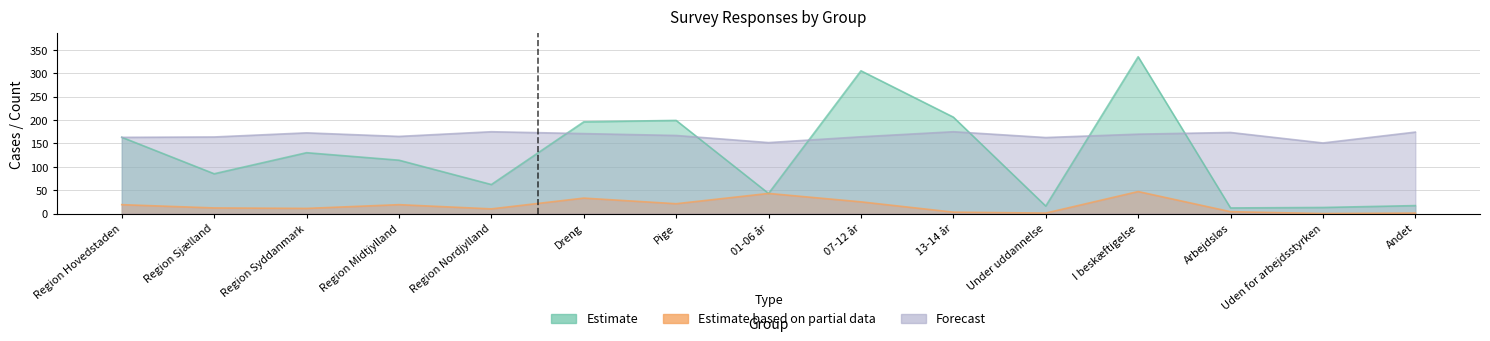

Reading left to right, what are all the values shown in this chart?

Estimate: Region Hovedstaden=163.0	Region Sjælland=85.0	Region Syddanmark=130.0	Region Midtjylland=114.0	Region Nordjylland=62.0	Dreng=196.0	Pige=199.0	01-06 år=43.0	07-12 år=305.0	13-14 år=206.0	Under uddannelse=16.0	I beskæftigelse=335.0	Arbejdsløs=12.0	Uden for arbejdsstyrken=13.0	Andet=17.0
Estimate based on partial data: Region Hovedstaden=19.0	Region Sjælland=12.0	Region Syddanmark=11.0	Region Midtjylland=19.0	Region Nordjylland=10.0	Dreng=33.0	Pige=21.0	01-06 år=43.0	07-12 år=25.0	13-14 år=3.0	Under uddannelse=1.0	I beskæftigelse=47.0	Arbejdsløs=4.0	Uden for arbejdsstyrken=0.0	Andet=1.0
Forecast: Region Hovedstaden=162.8	Region Sjælland=163.6	Region Syddanmark=172.4	Region Midtjylland=164.8	Region Nordjylland=174.8	Dreng=170.8	Pige=166.8	01-06 år=151.6	07-12 år=164.0	13-14 år=174.8	Under uddannelse=162.4	I beskæftigelse=169.6	Arbejdsløs=173.2	Uden for arbejdsstyrken=150.8	Andet=174.0